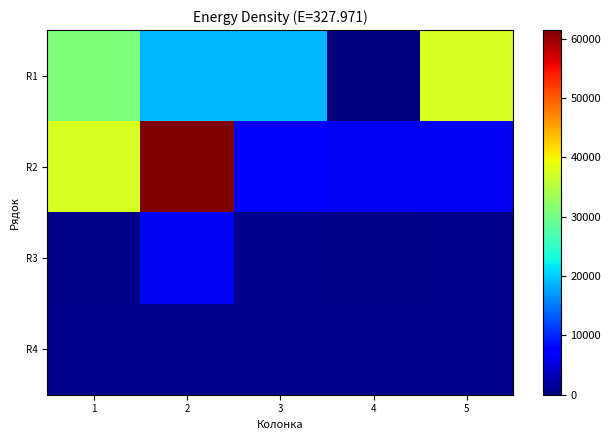

What is the minimum value shown in the chart?

32.0